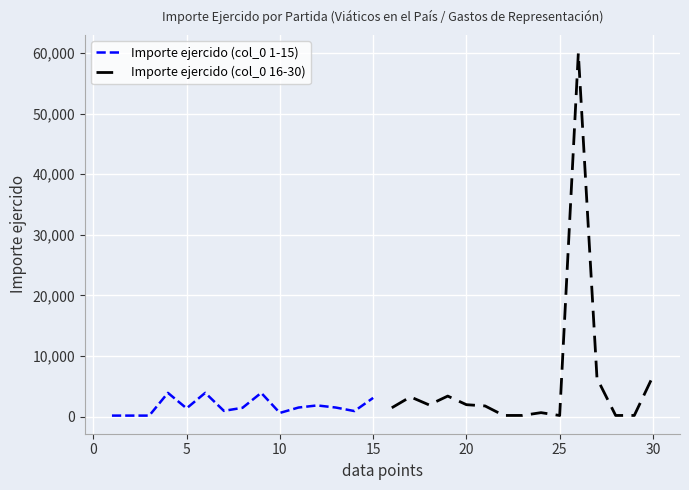

Is this an area chart (filled region under the line)?

No